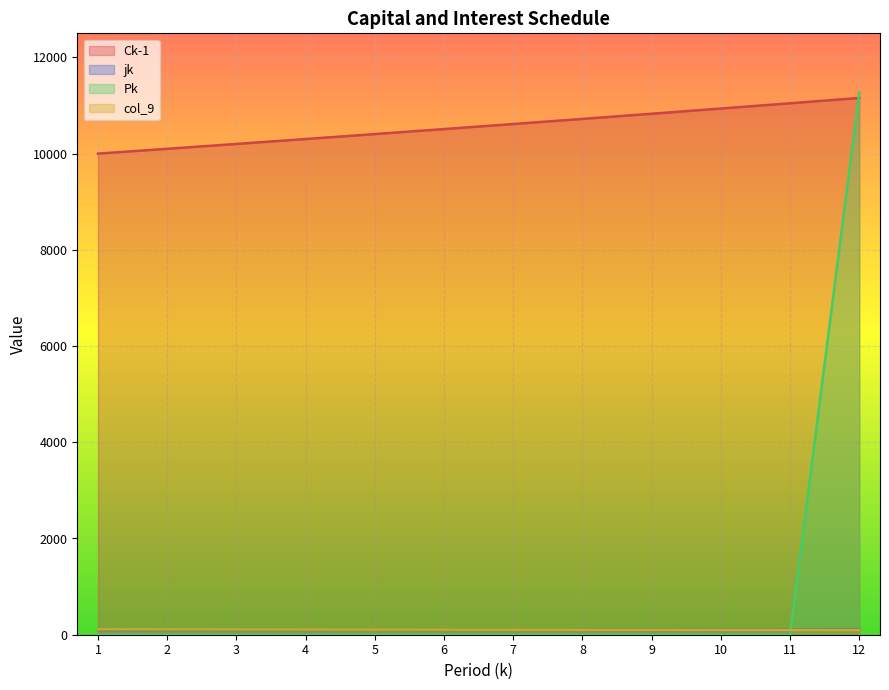

What is the value of the Ck-1 point at the 5th from the left?

10406.0